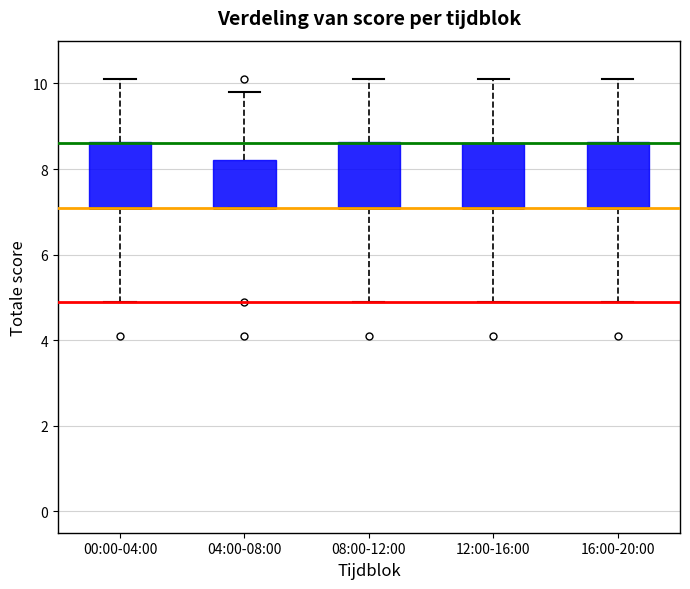

Reading left to right, transcribe this box plot: for each box, give where its median line is, the range the box spans, and where its two whiskers end, as read against the y-axis. The values are not printed on the chart, so give them approximately, as read against the axis.

00:00-04:00: median 7.2 (drawn on the box's lower edge), box 7.2 to 8.6, whiskers 5.0 to 10.2
04:00-08:00: median 7.2 (drawn on the box's lower edge), box 7.2 to 8.2, whiskers 7.2 to 9.8
08:00-12:00: median 7.2 (drawn on the box's lower edge), box 7.2 to 8.6, whiskers 5.0 to 10.2
12:00-16:00: median 7.2 (drawn on the box's lower edge), box 7.2 to 8.6, whiskers 5.0 to 10.2
16:00-20:00: median 7.2 (drawn on the box's lower edge), box 7.2 to 8.6, whiskers 5.0 to 10.2